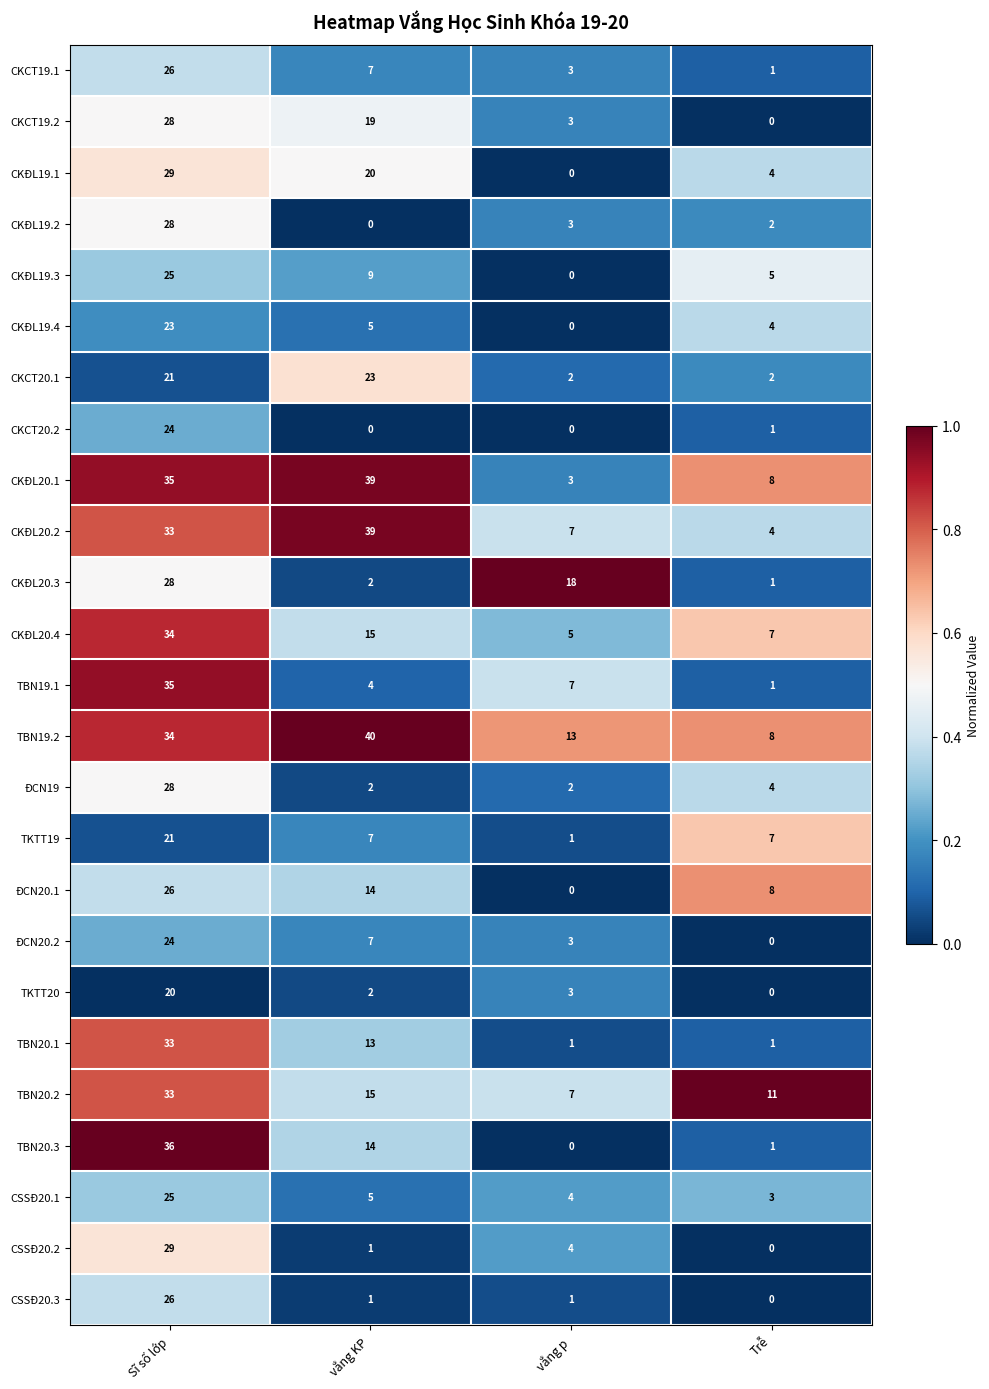

What is the total value across all series at vắng KP?

303